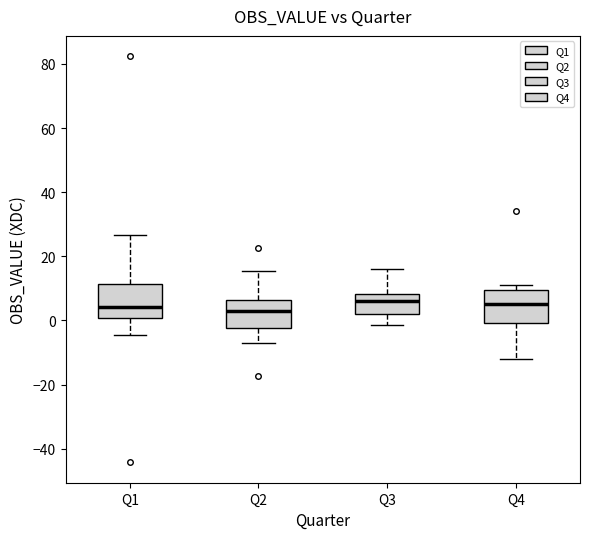

Reading left to right, read every box against the y-axis: the position of its median line, the range the box covers, and the ends of its whiskers. The values are not printed on the chart, so give them approximately, as read against the axis.

Q1: median 4, box 0 to 12, whiskers -4 to 26
Q2: median 2, box -2 to 6, whiskers -6 to 16
Q3: median 6, box 2 to 8, whiskers -2 to 16
Q4: median 6, box 0 to 10, whiskers -12 to 12